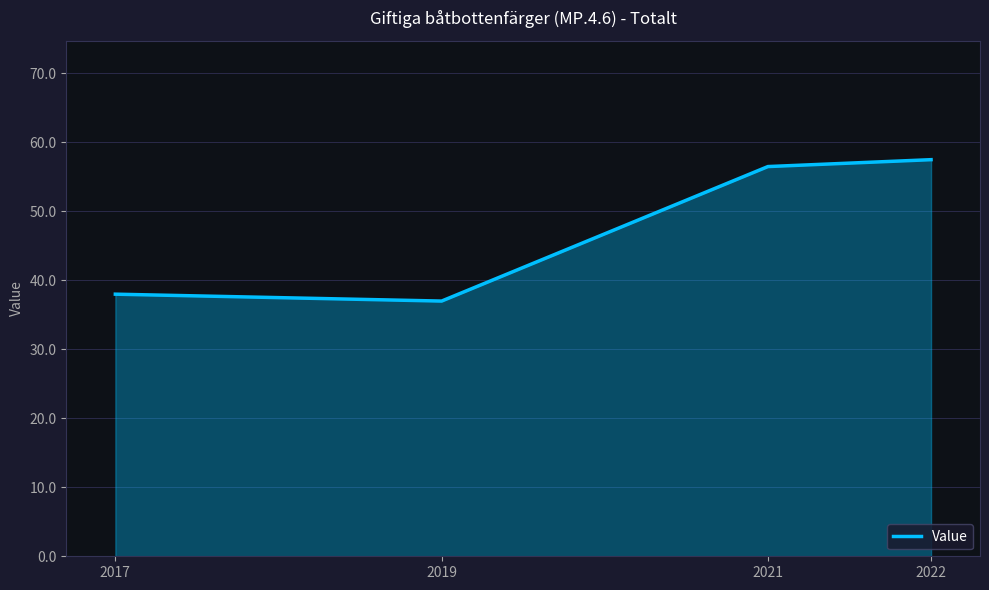

True or false: there are more than 2 points higher than both neighbors.

False